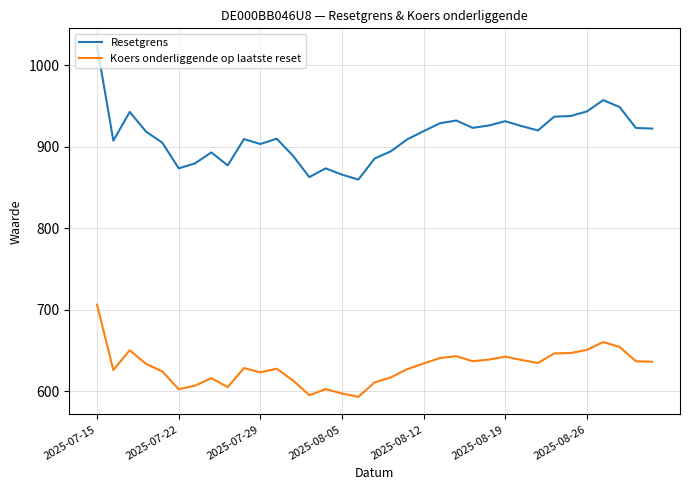

What is the difference between the maximum and minimum values in the Koers onderliggende op laatste reset series?

113.2